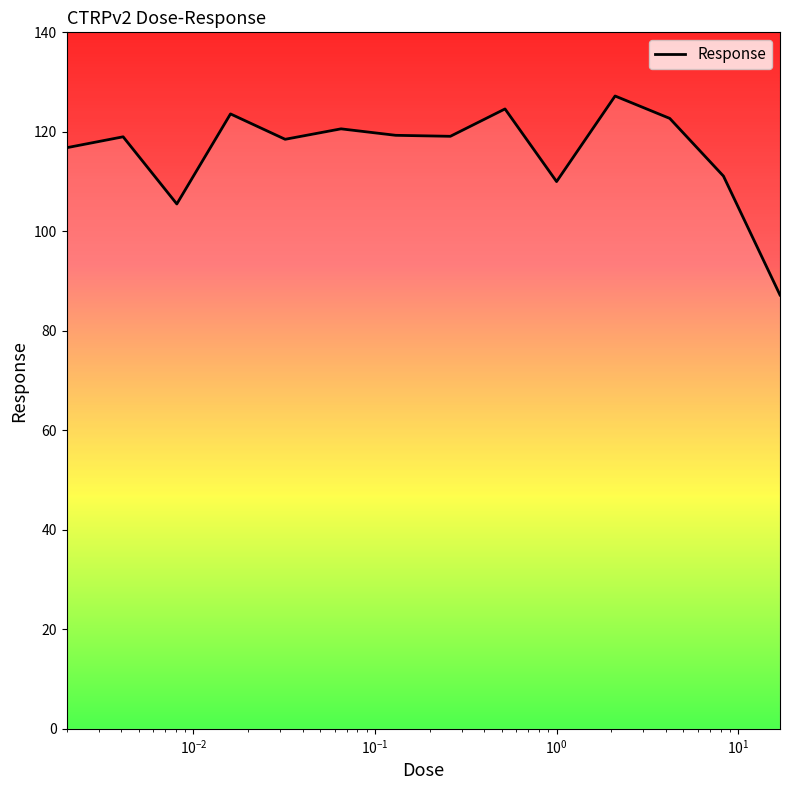

What is the smallest value displayed?

87.2